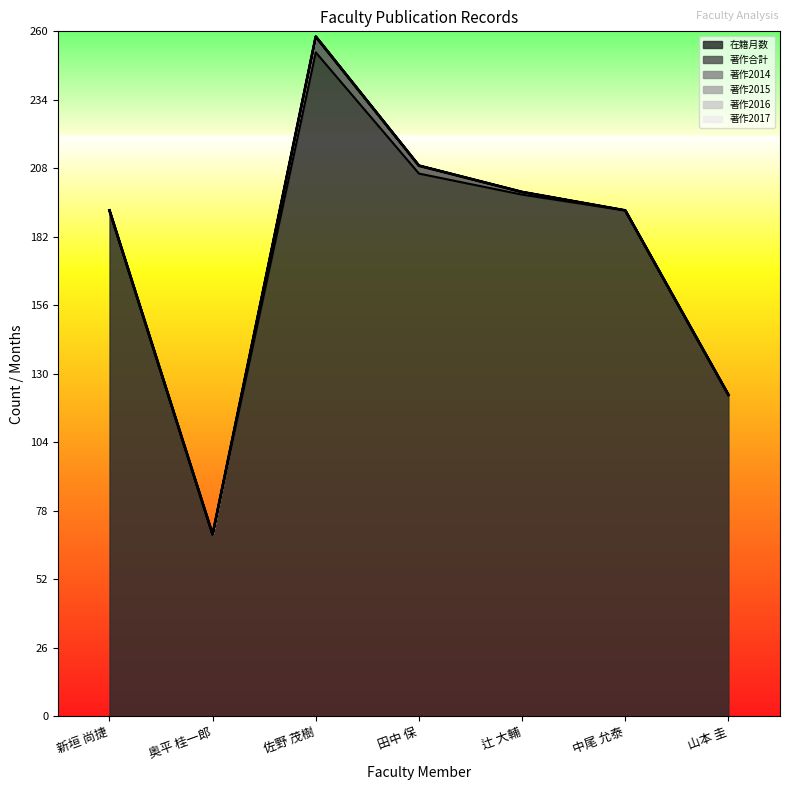

True or false: 在籍月数 and 著作2016 cross at least once.

False